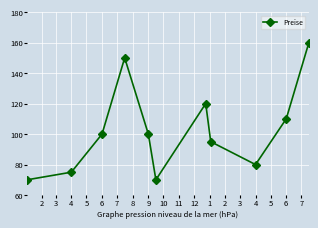

What is the maximum value shown in the chart?

160